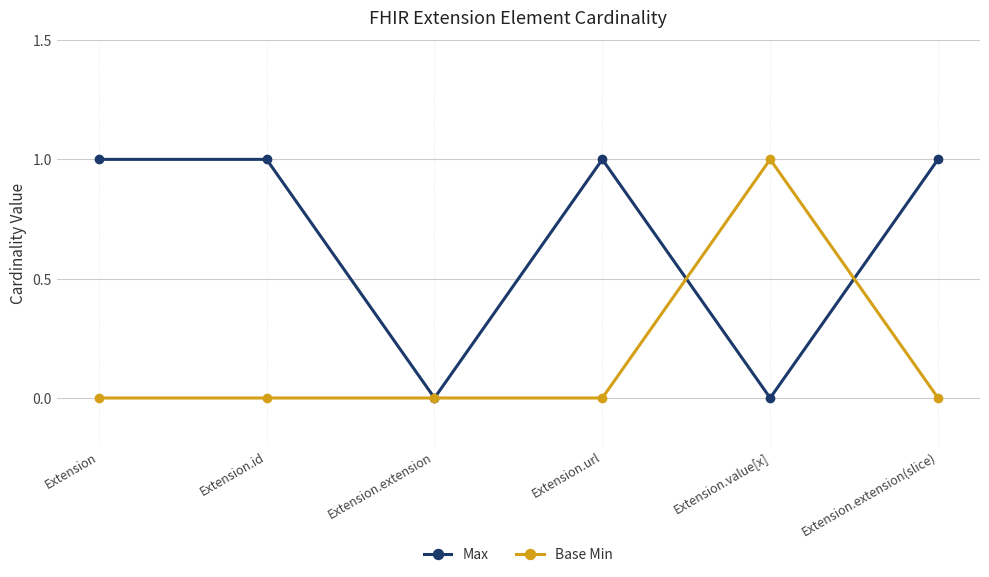

What is the label of the 3rd point from the right?

Extension.url